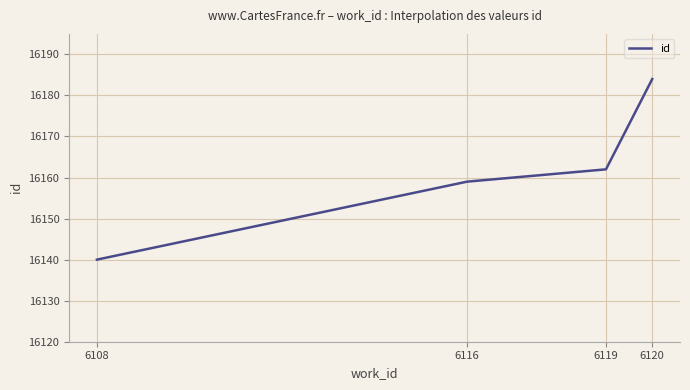

List the labels in order of value, smallest first.

6108, 6116, 6119, 6120